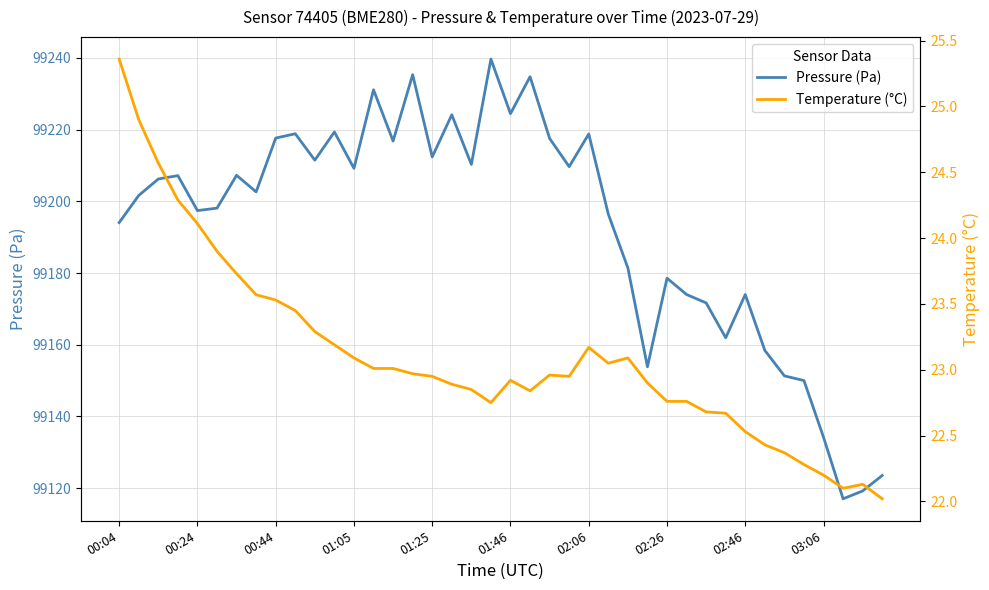

Rank the series by their maximum value, from highest to lowest.

Pressure (Pa), Temperature (°C)